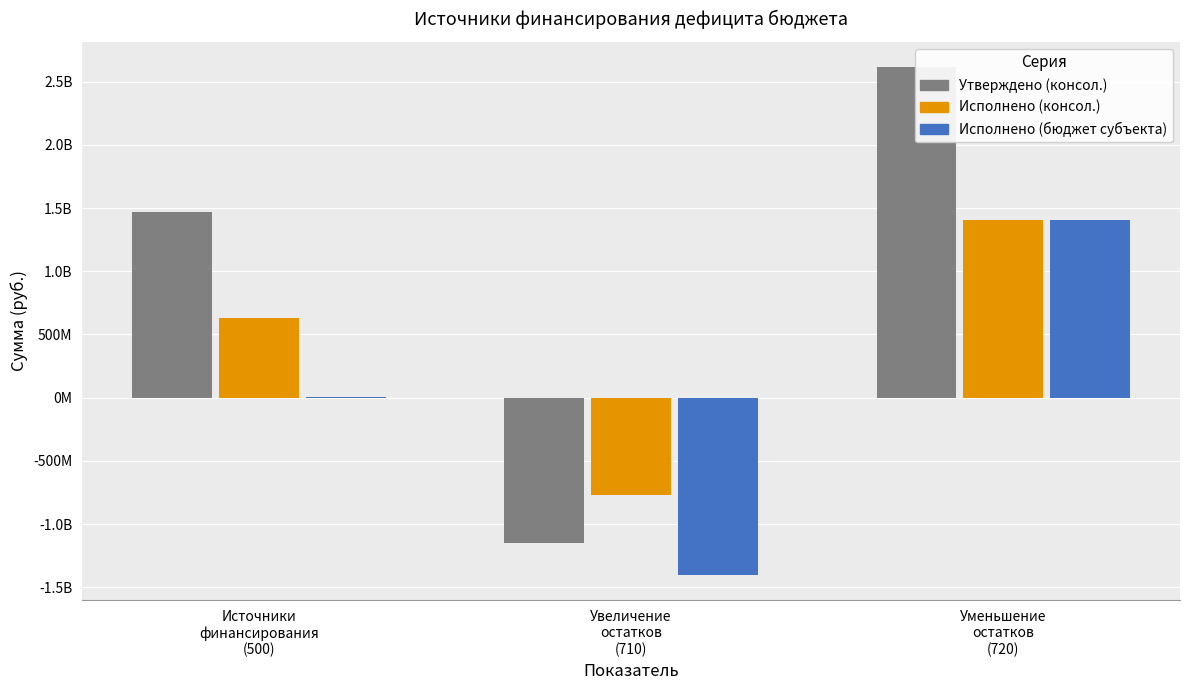

Rank the series by their average value, from lowest to highest.

Исполнено (бюджет субъекта), Исполнено (консол.), Утверждено (консол.)